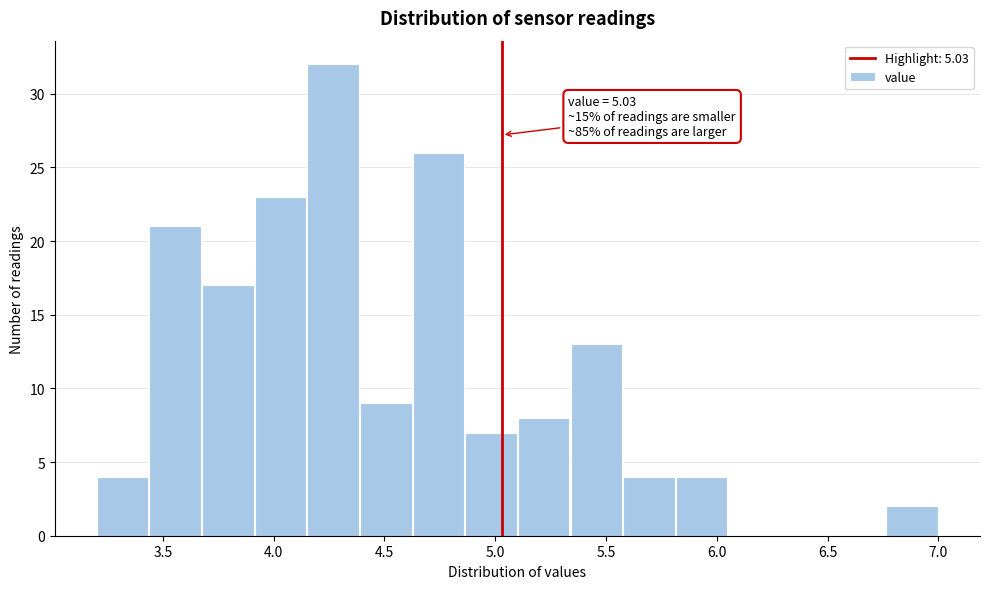

Which range on the x-axis has the tallest bar?

4.15 to 4.40